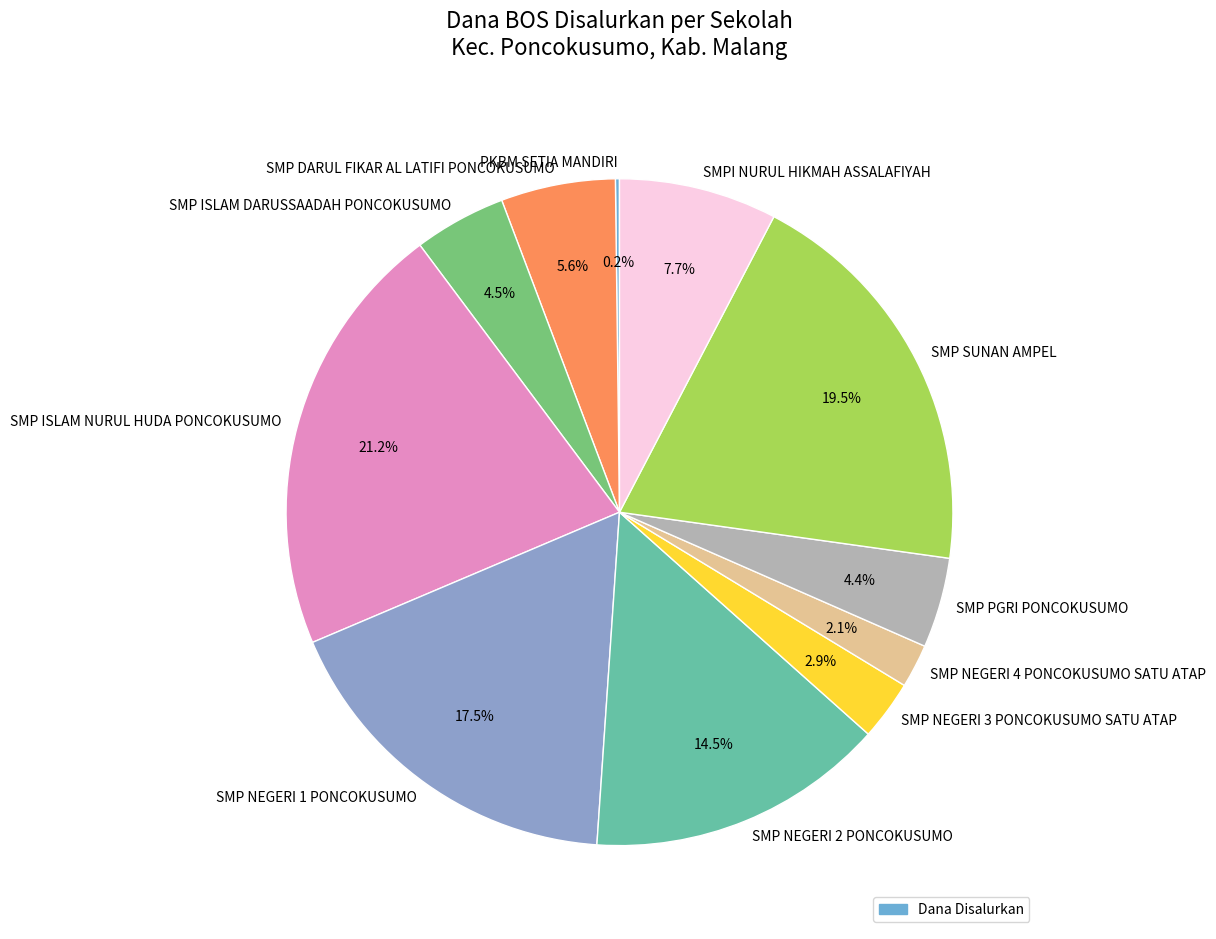

What portion of the pie excludes SMP SUNAN AMPEL?

80.5%